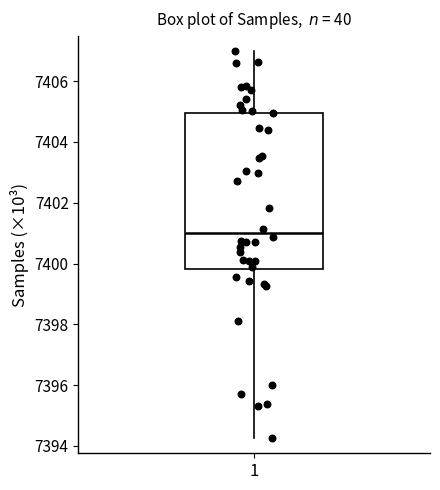

Transcribe this box plot: give where the median line is, the range the box spans, and where the two whiskers end, as read against the y-axis. The values are not printed on the chart, so give them approximately, as read against the axis.

median 7401.0, box 7399.8 to 7405.0, whiskers 7394.2 to 7407.0